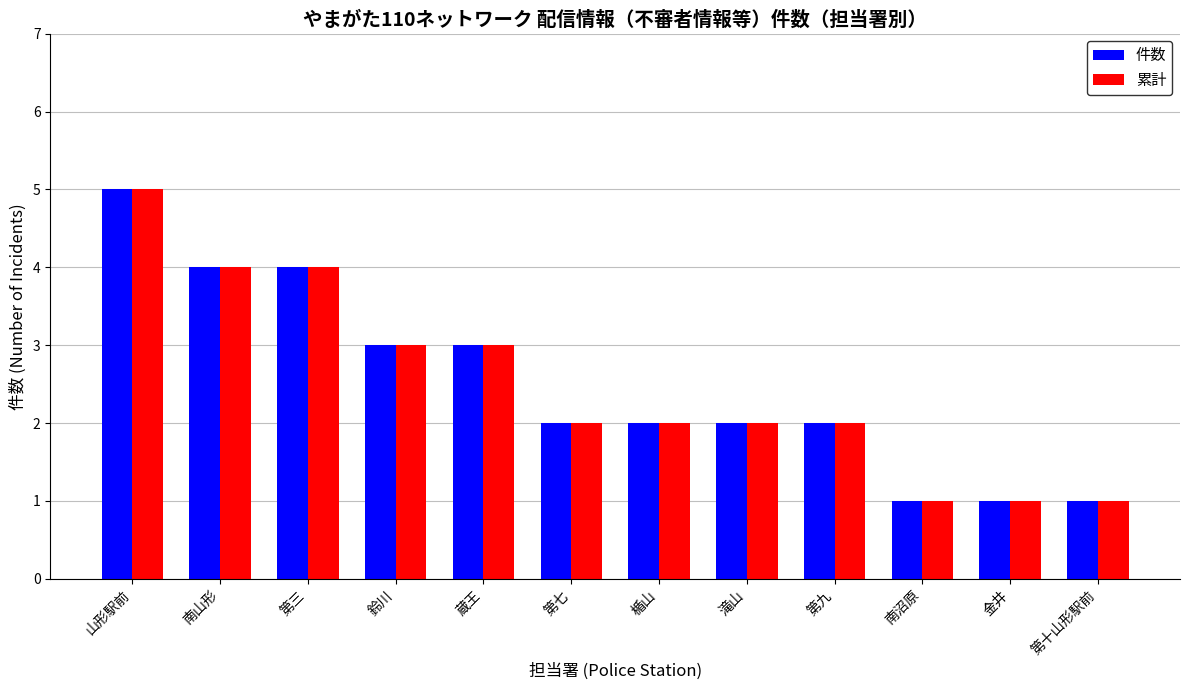

What is the maximum value shown in the chart?

5